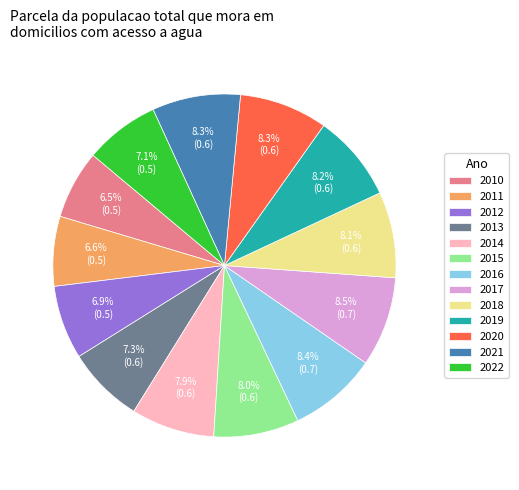

What percentage do 2021 and 2017 together represent?

16.8%